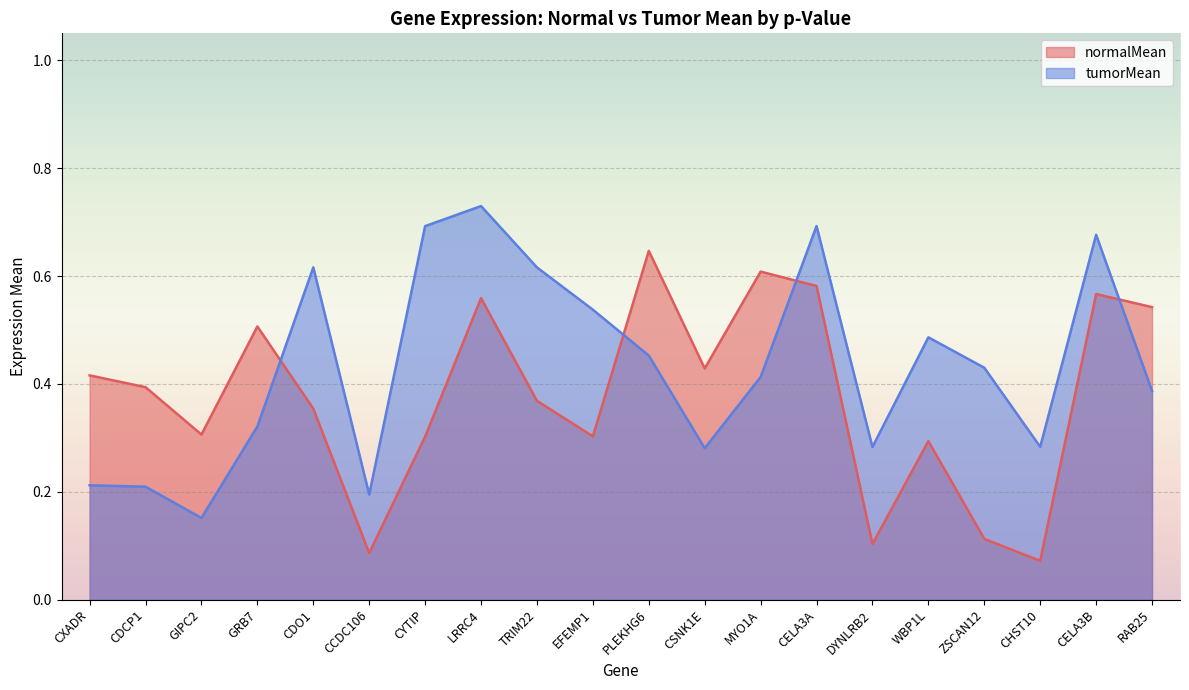

Reading right to left, extract all data points from this chart.

normalMean: RAB25=0.5	CELA3B=0.6	CHST10=0.1	ZSCAN12=0.1	WBP1L=0.3	DYNLRB2=0.1	CELA3A=0.6	MYO1A=0.6	CSNK1E=0.4	PLEKHG6=0.6	EFEMP1=0.3	TRIM22=0.4	LRRC4=0.6	CYTIP=0.3	CCDC106=0.1	CDO1=0.4	GRB7=0.5	GIPC2=0.3	CDCP1=0.4	CXADR=0.4
tumorMean: RAB25=0.4	CELA3B=0.7	CHST10=0.3	ZSCAN12=0.4	WBP1L=0.5	DYNLRB2=0.3	CELA3A=0.7	MYO1A=0.4	CSNK1E=0.3	PLEKHG6=0.5	EFEMP1=0.5	TRIM22=0.6	LRRC4=0.7	CYTIP=0.7	CCDC106=0.2	CDO1=0.6	GRB7=0.3	GIPC2=0.2	CDCP1=0.2	CXADR=0.2